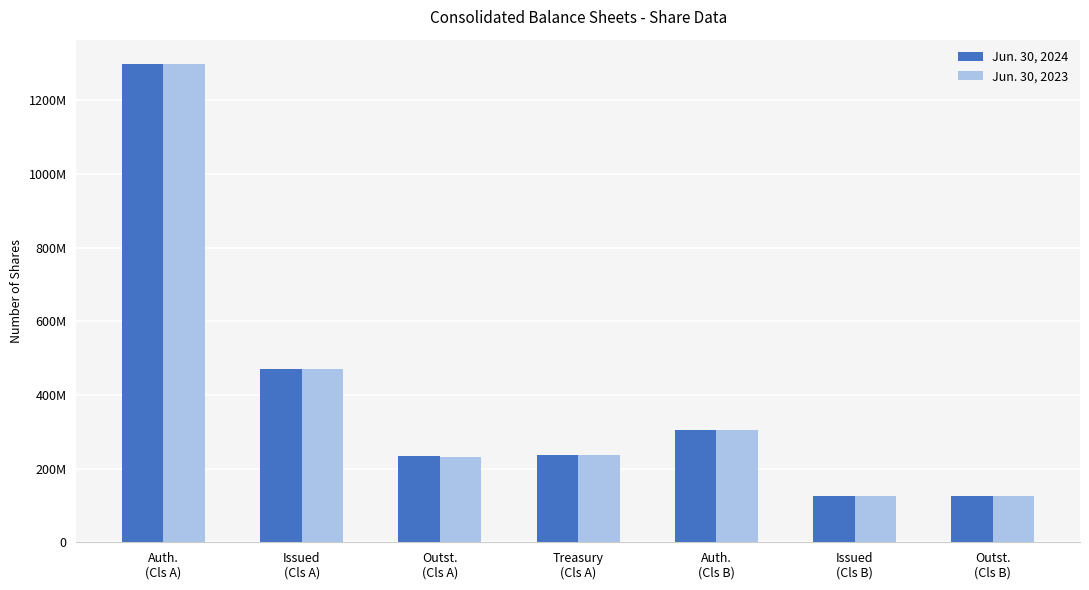

Which series has the largest range (max minus min)?

Jun. 30, 2024